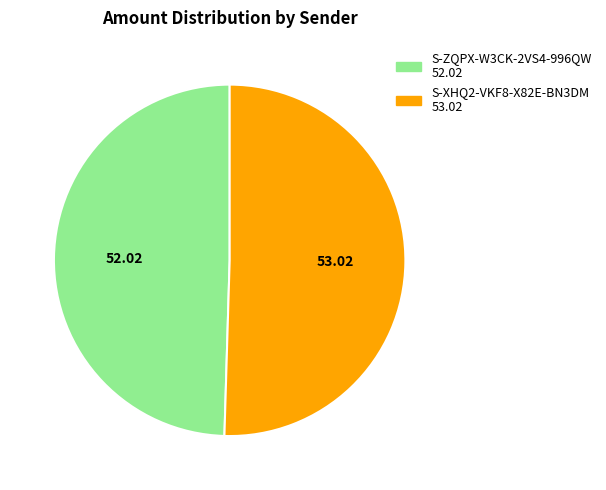

Does S-ZQPX-W3CK-2VS4-996QW represent more than half of the total?

No